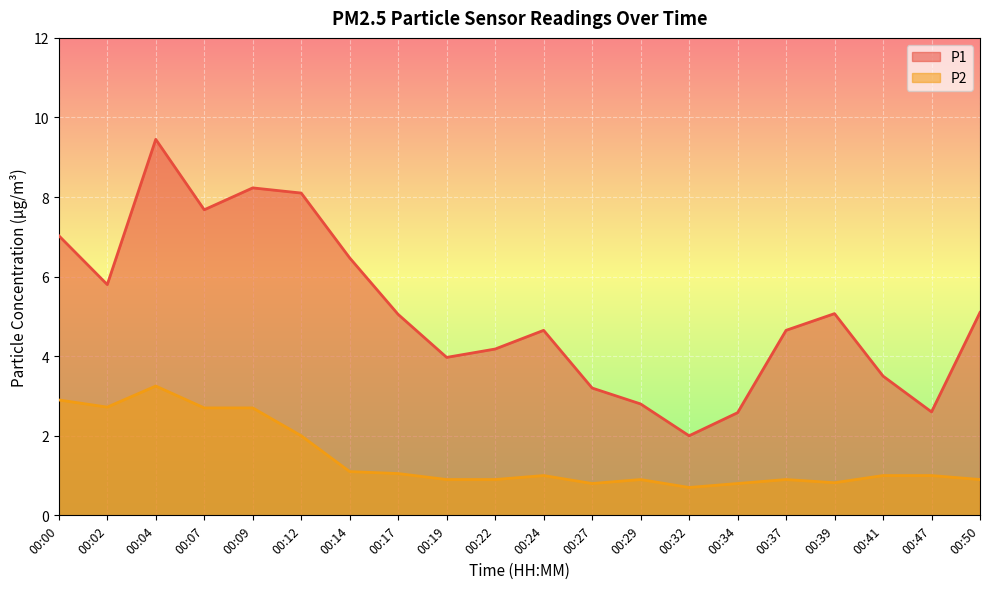

Where does the P1 series first go above 5?

00:00